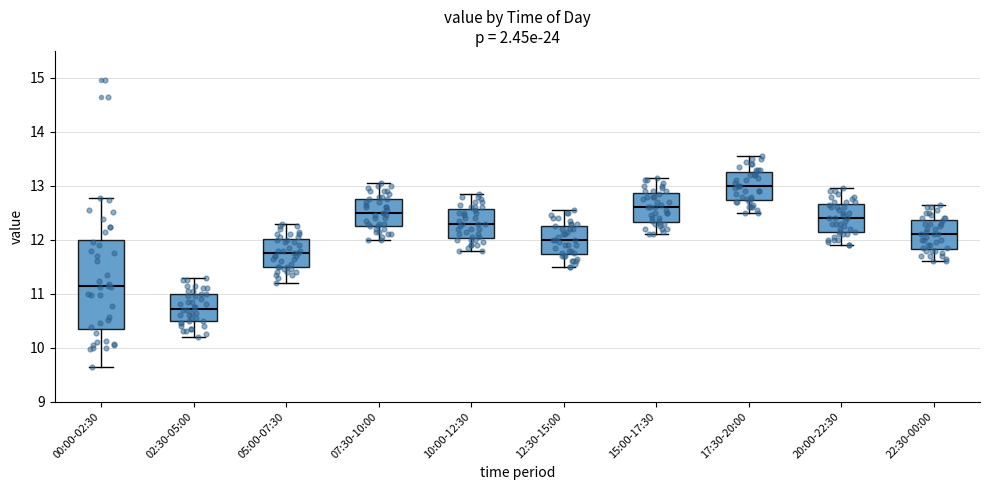

Which box has the highest median line?

17:30-20:00